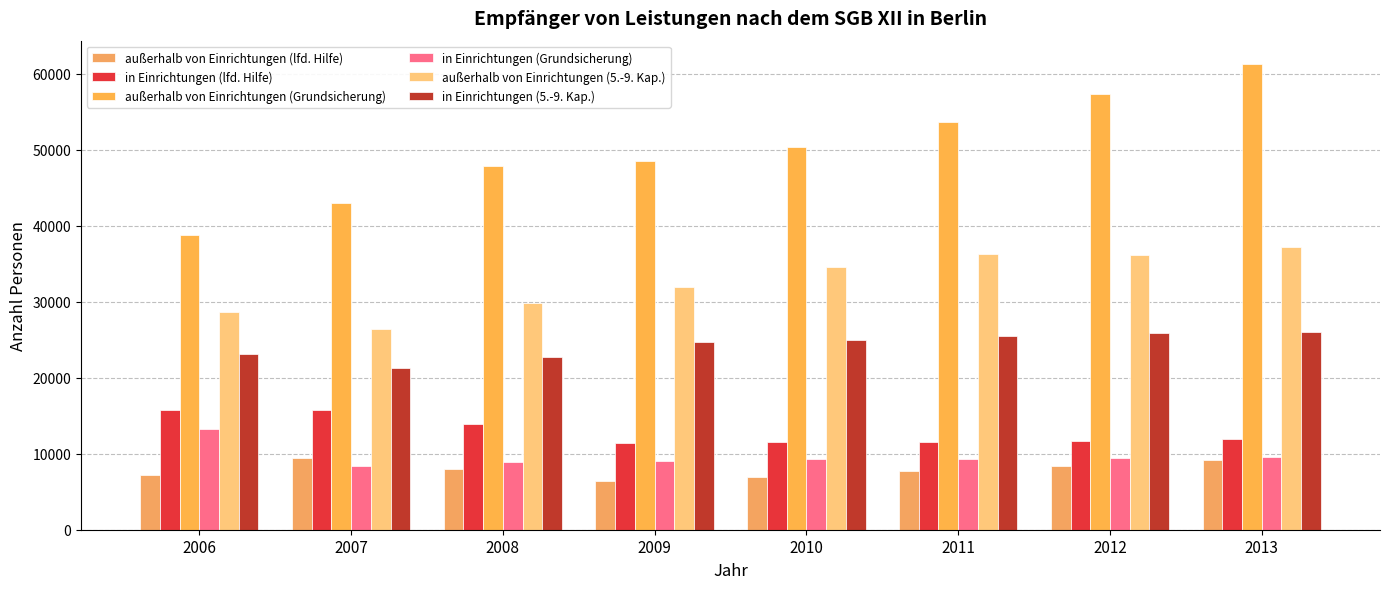

What is the sum of the außerhalb von Einrichtungen (lfd. Hilfe) values at 2011 and 2006?

14911